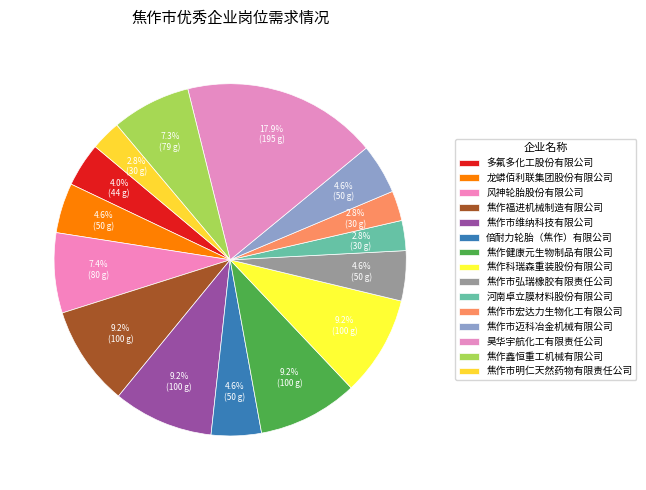

What is the ratio of the value at 焦作市宏达力生物化工有限公司 to the value at 焦作鑫恒重工机械有限公司?

0.4